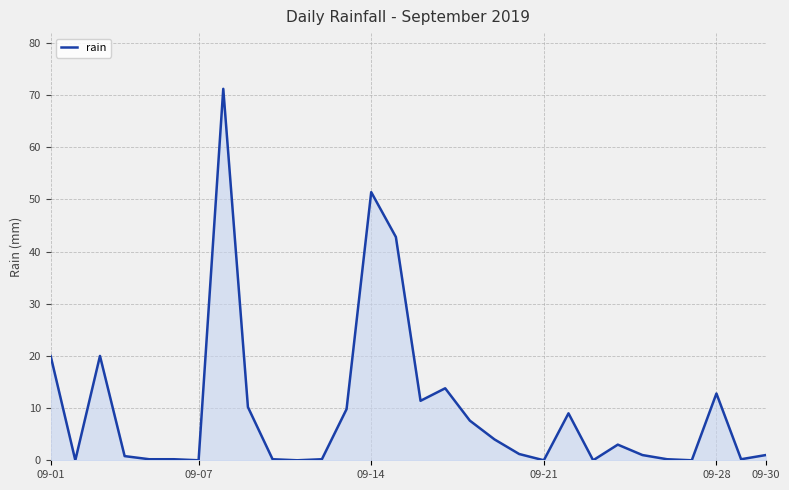

True or false: the data shows 17.1 at 09-28.

False